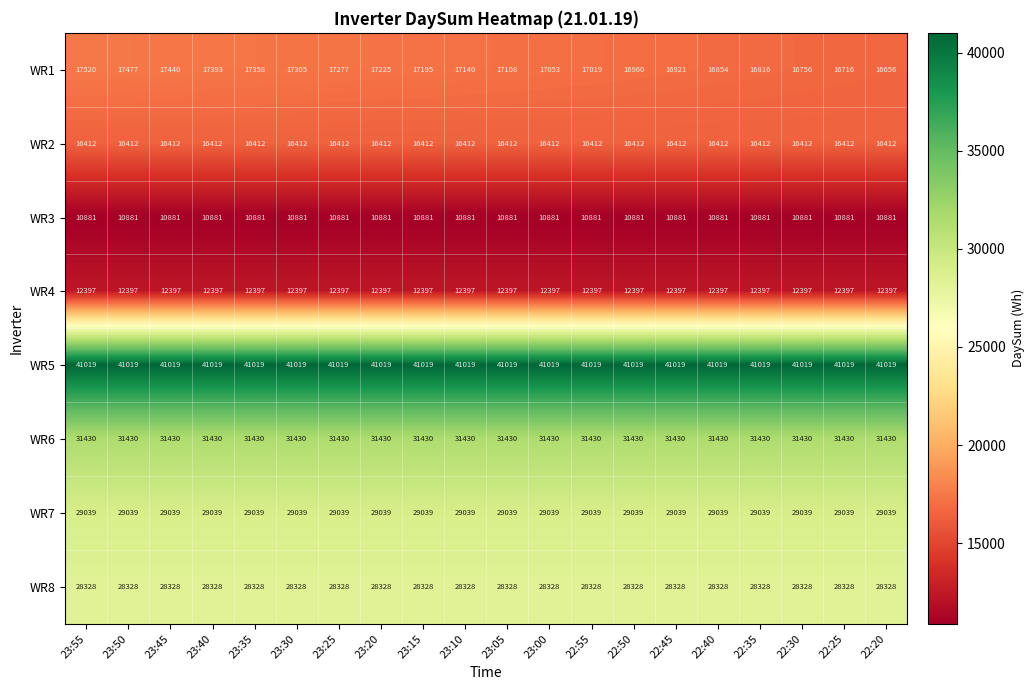

What value does the WR4 series have at 22:25?

12397